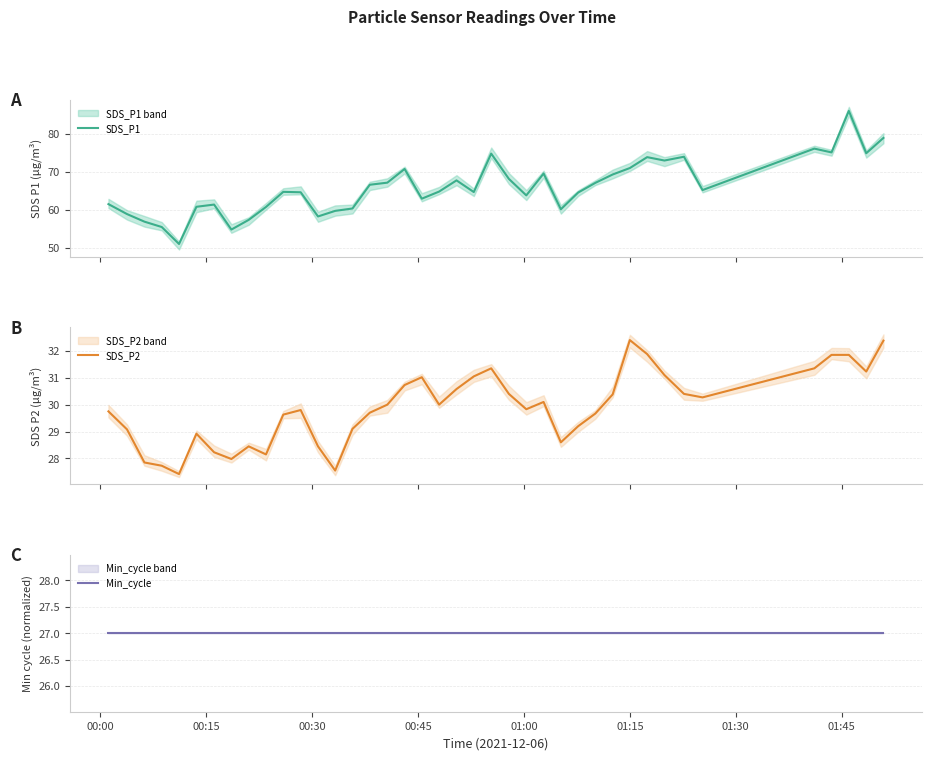

What is the lowest value of the SDS_P1 series?

51.0